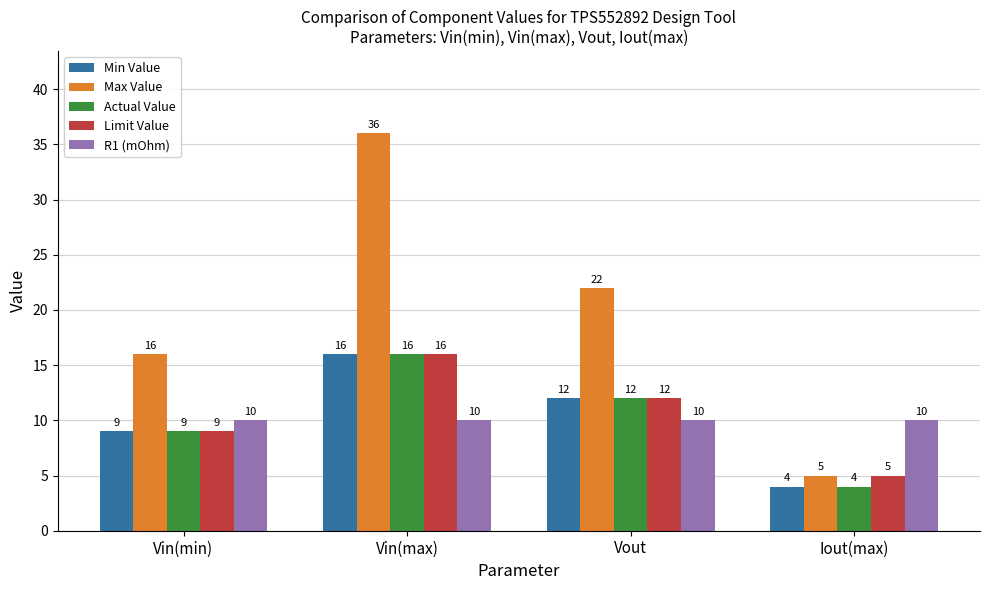

Is the value of Min Value at Vin(max) greater than the value of Max Value at Vout?

No